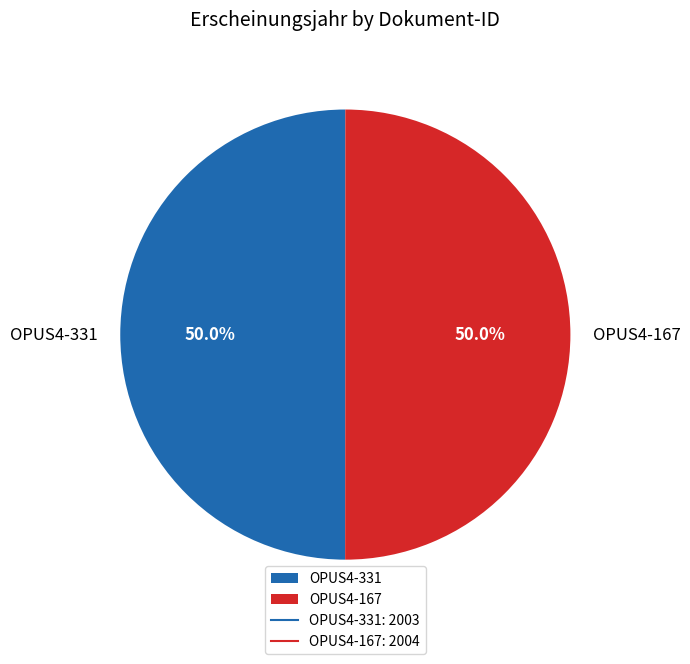

What portion of the pie excludes OPUS4-331?

50.0%